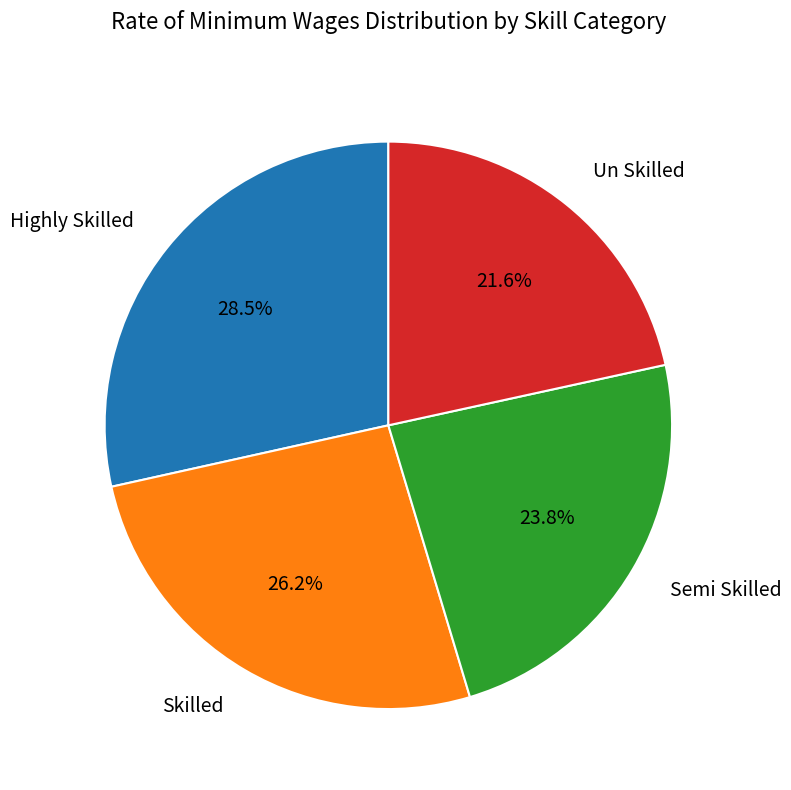

How many segments does this pie chart have?

4